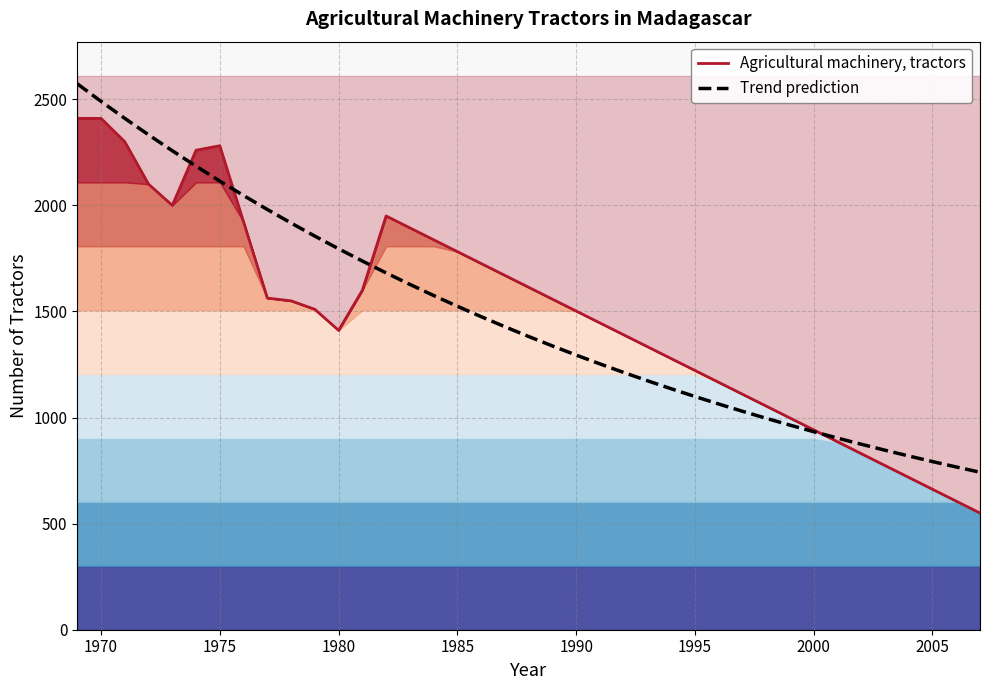

What is the maximum value for Agricultural machinery, tractors?

2410.0